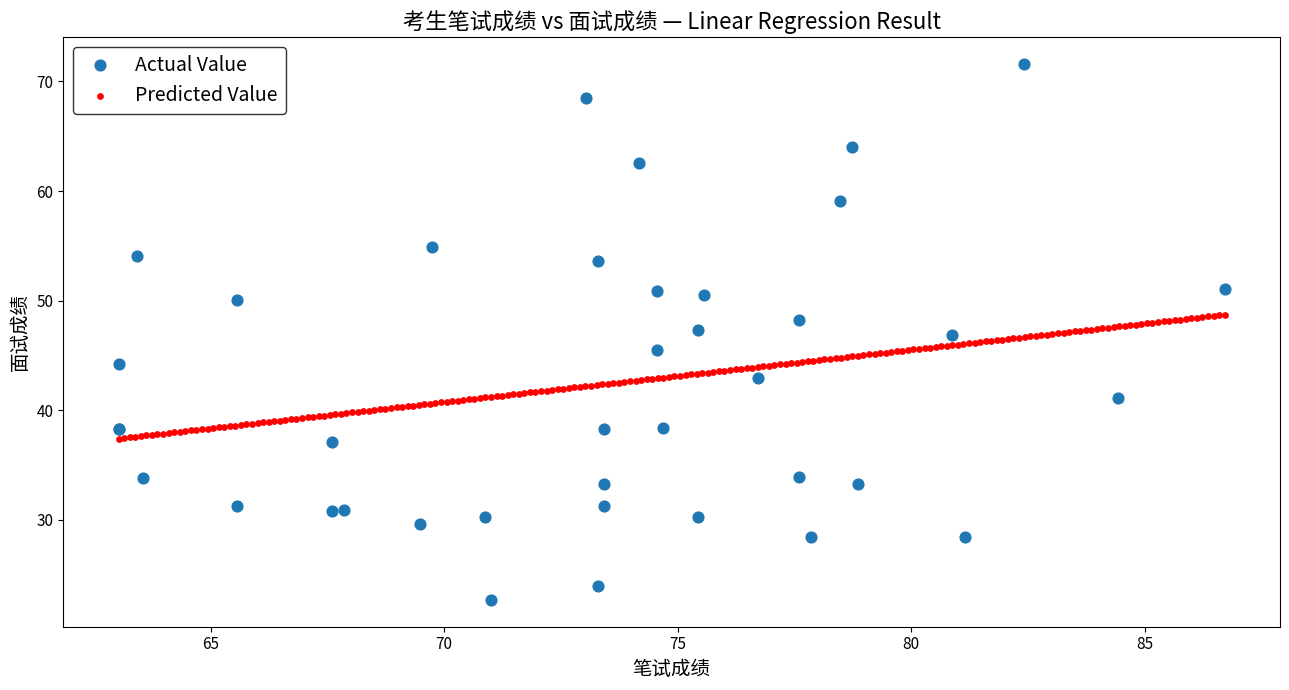

Which series reaches the maximum Y coordinate?

Actual Value